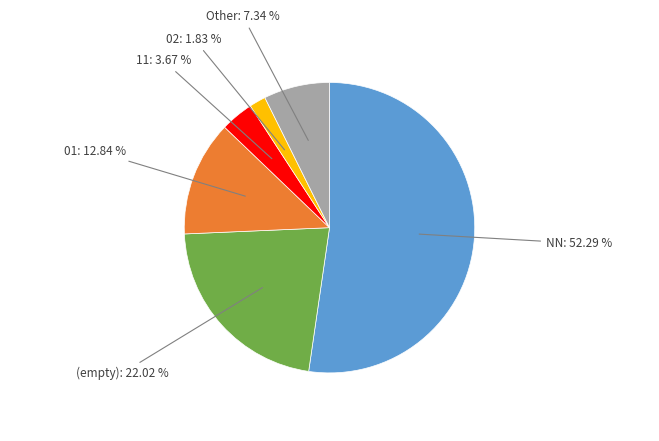

Is there a majority slice in this chart?

Yes